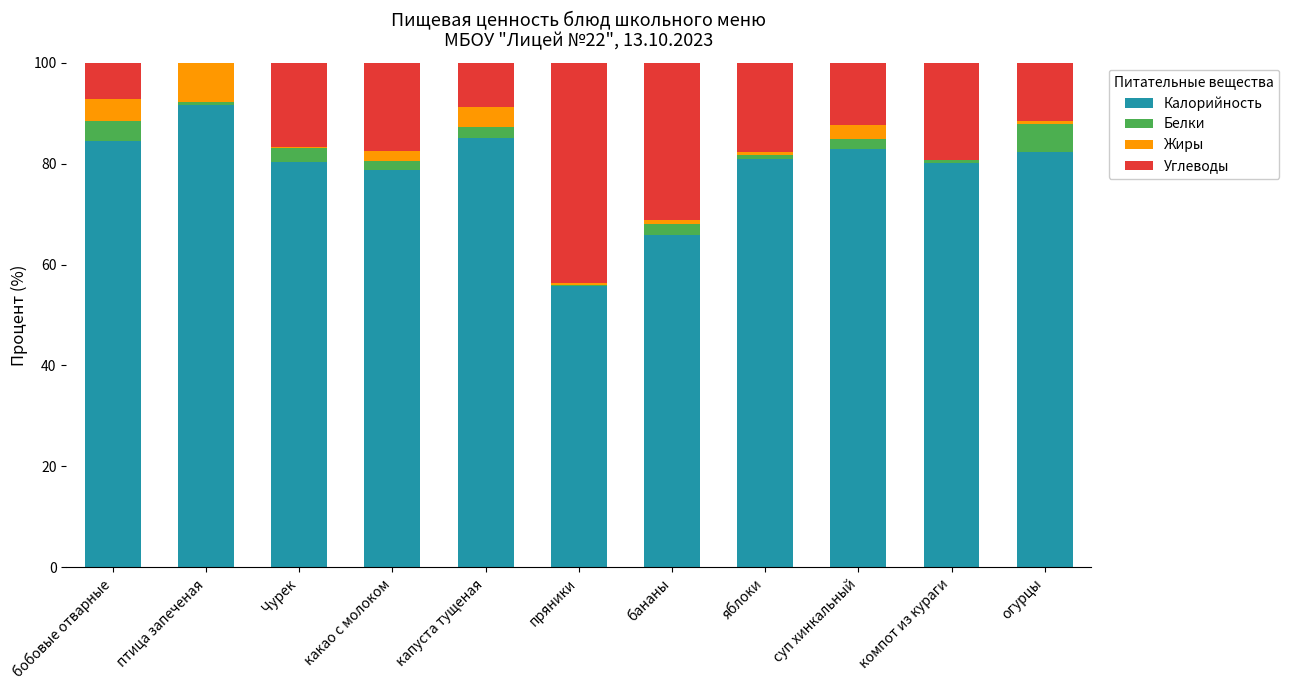

Read the Калорийность value at капуста тущеная.

85.0